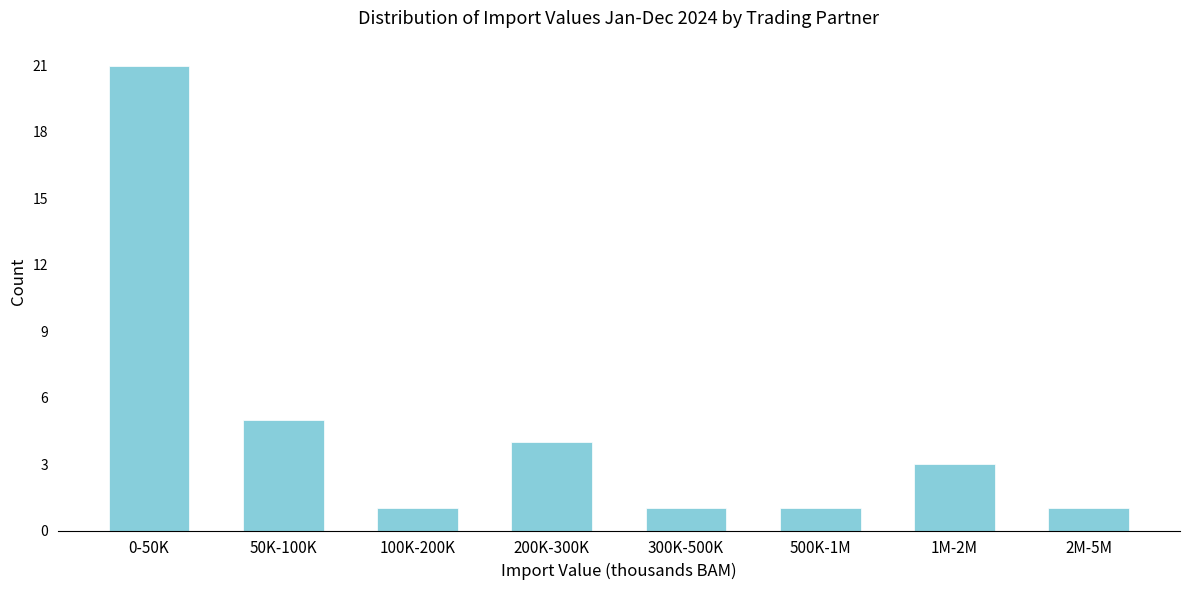

Reading left to right, transcribe all the data shown in this chart.

21	5	1	4	1	1	3	1